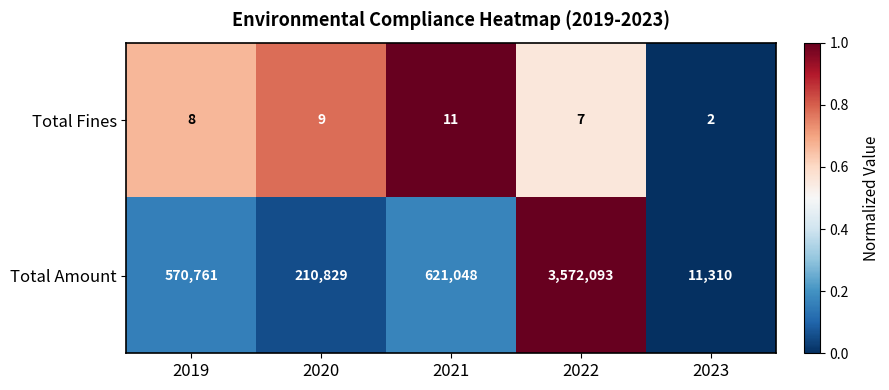

What is the sum of the Total Amount values at 2019 and 2023?

582071